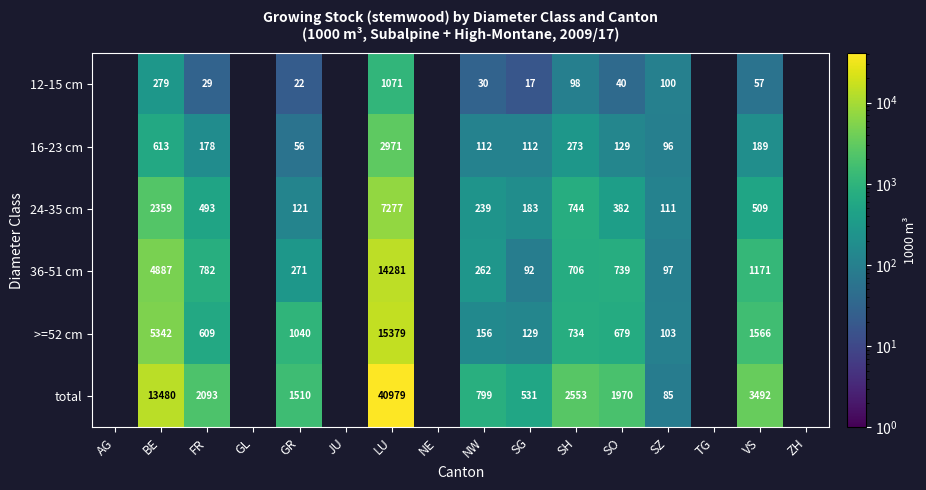

At which category is the sum across all series the highest?

LU